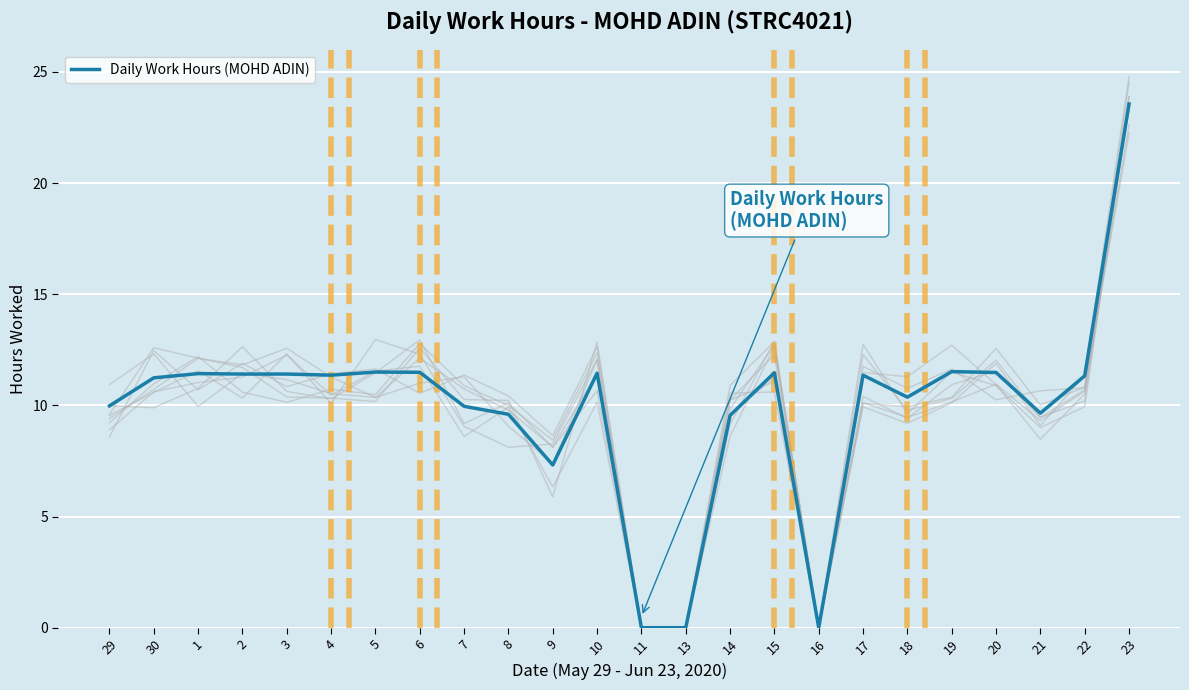

Rank the categories by value from lowest to highest.

11, 13, 16, 9, 14, 8, 21, 7, 29, 18, 30, 22, 4, 17, 2, 3, 1, 10, 15, 20, 6, 5, 19, 23